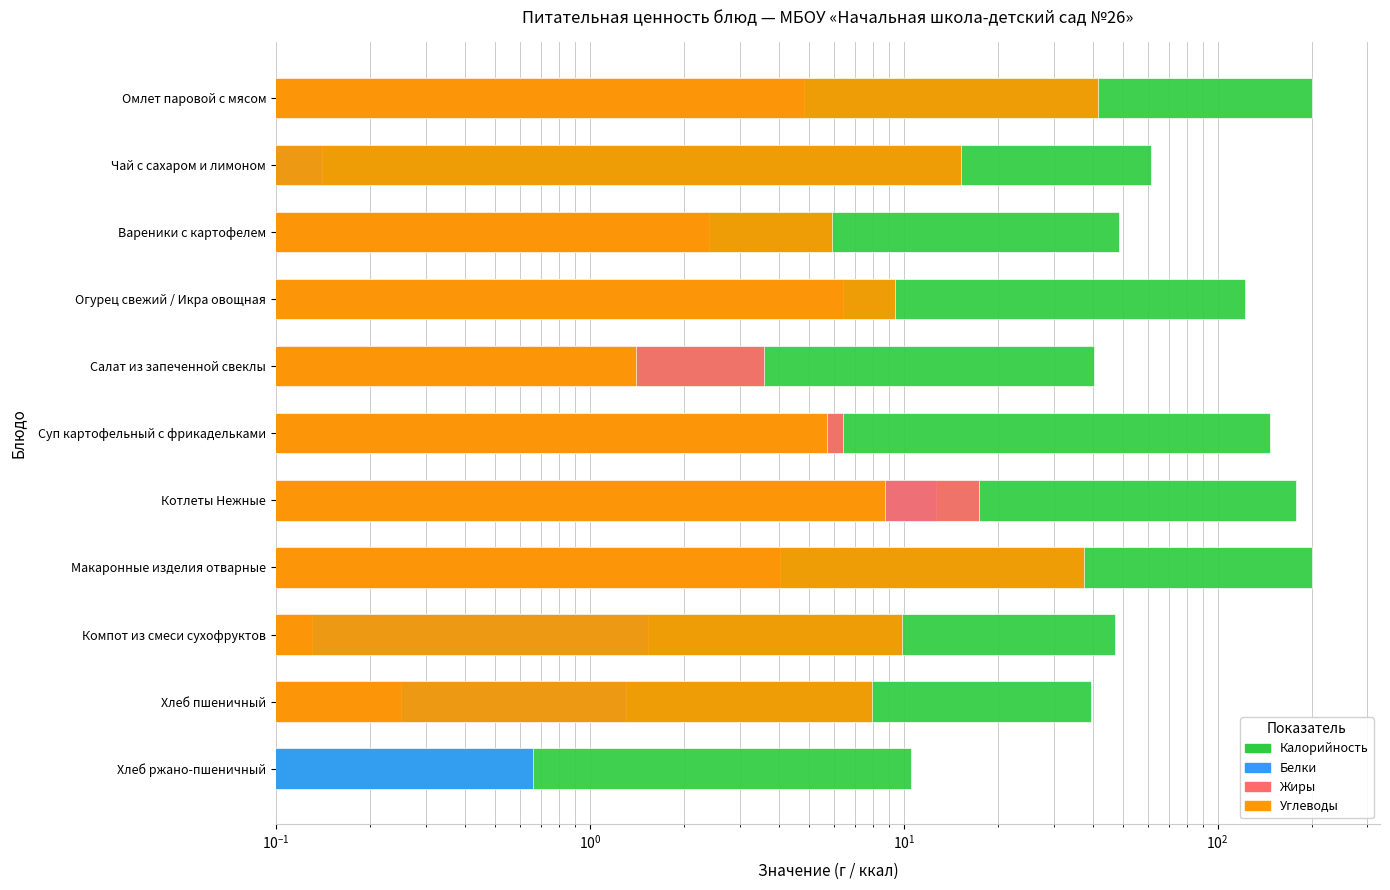

The Белки series shows 1.4 at Вареники с картофелем. True or false?

False